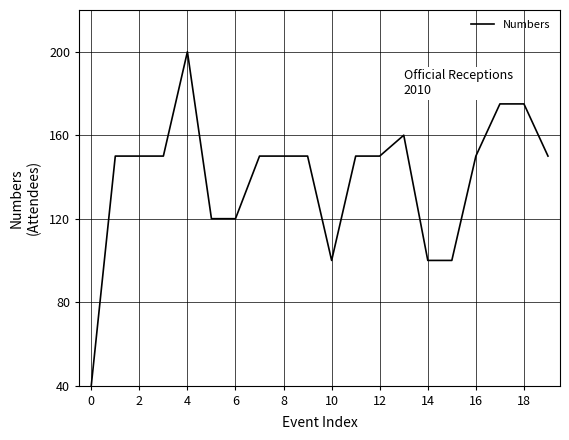

What is the difference between the maximum and minimum values?

160